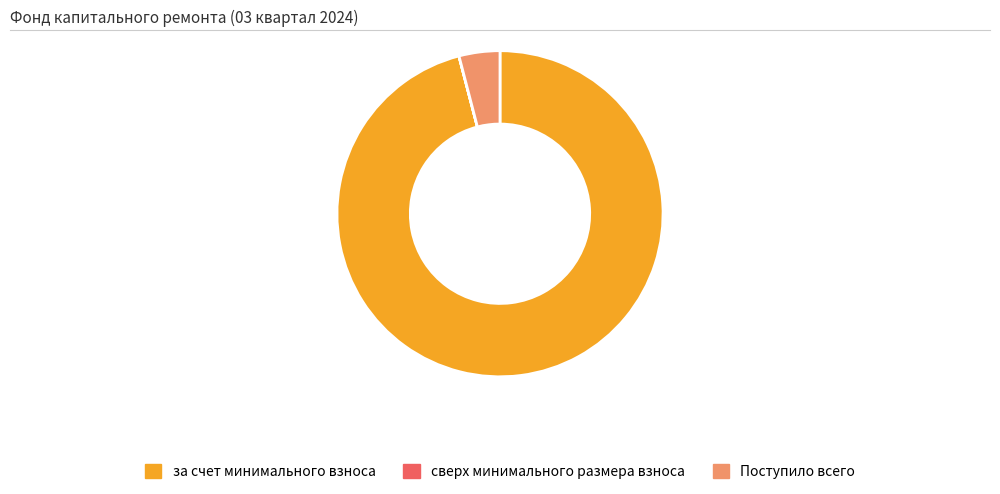

What is the ratio of the value at за счет минимального взноса to the value at Поступило всего?

23.7